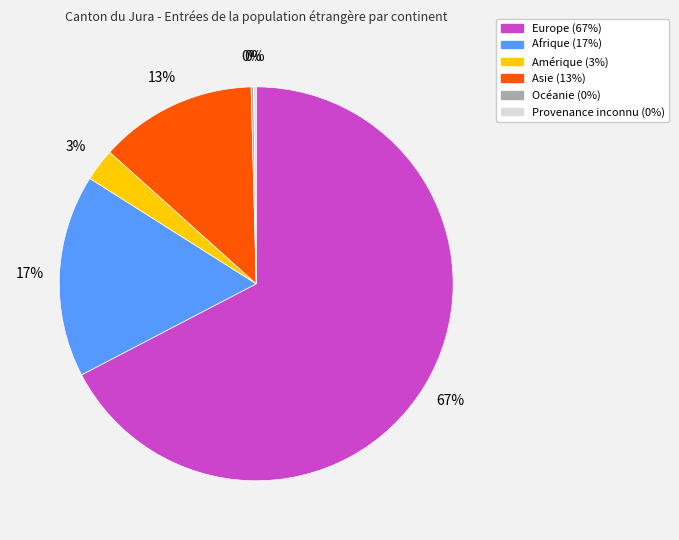

Between Asie and Amérique, which is larger?

Asie